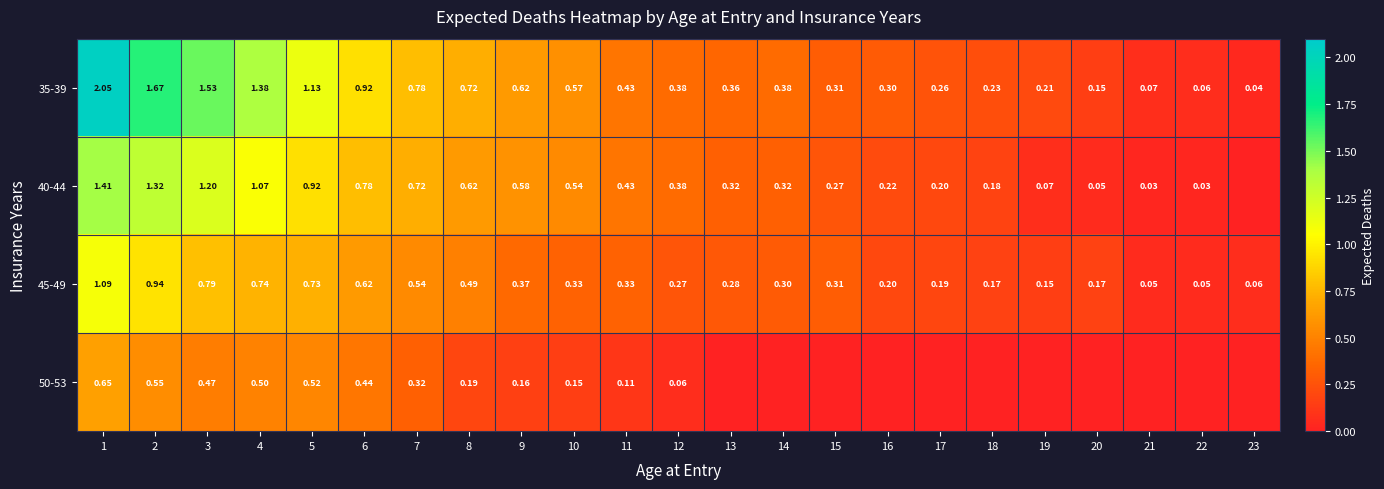

True or false: 35-39 has a value of 0.1 at 18.

False